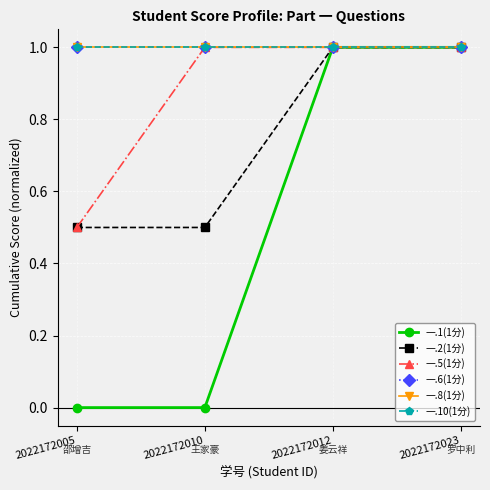

Does the chart have visible grid lines?

Yes